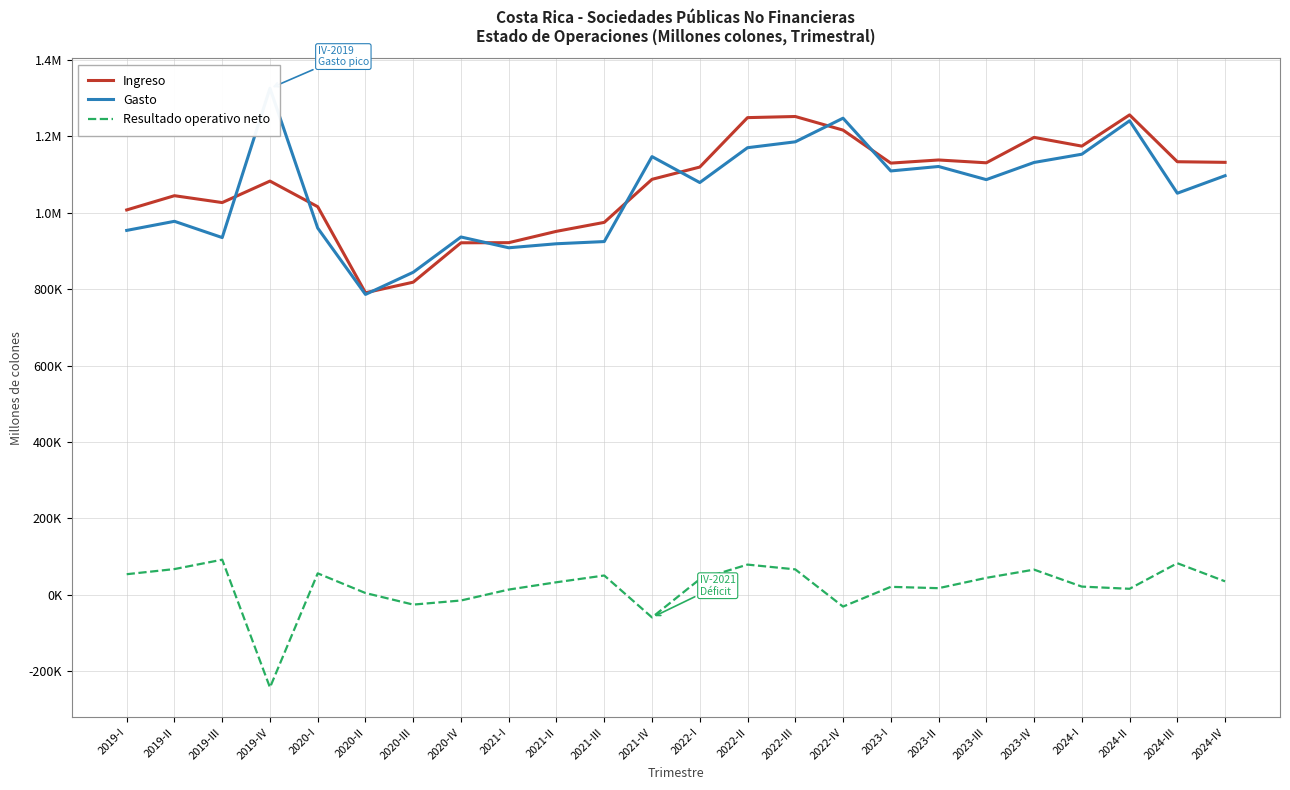

What is the difference between the second highest and minimum values in the Resultado operativo neto series?

325409.2